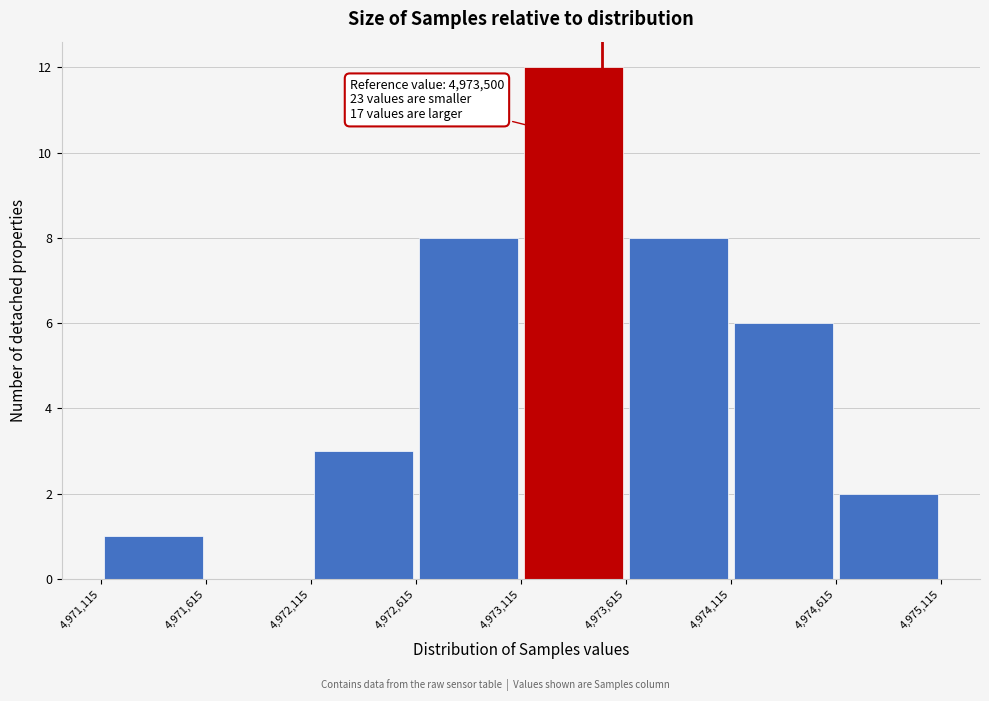

Over which range of the x-axis is the bar tallest?

4,973,115 to 4,973,615